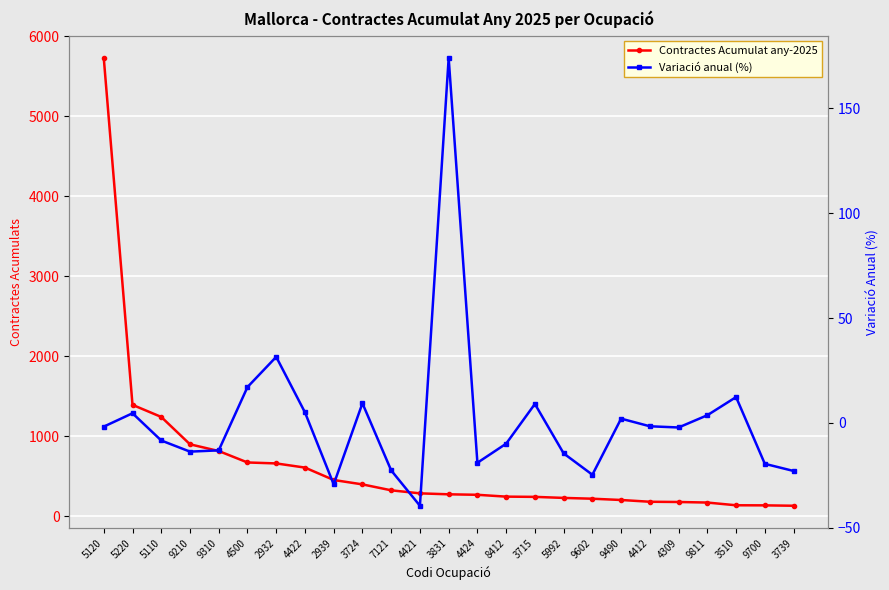

Reading left to right, transcribe all the data shown in this chart.

Contractes Acumulat any-2025: 5120=5727.0	5220=1392.0	5110=1241.0	9210=899.0	9310=815.0	4500=672.0	2932=660.0	4422=608.0	2939=453.0	3724=398.0	7121=324.0	4421=286.0	3831=274.0	4424=268.0	8412=245.0	3715=242.0	5992=229.0	9602=219.0	9490=203.0	4412=181.0	4309=178.0	9811=171.0	3510=137.0	9700=136.0	3739=131.0
Variació anual (%): 5120=-1.8	5220=4.6	5110=-8.4	9210=-13.7	9310=-13.1	4500=17.1	2932=31.5	4422=5.0	2939=-29.3	3724=9.3	7121=-22.7	4421=-39.5	3831=174.0	4424=-19.0	8412=-9.9	3715=9.0	5992=-14.6	9602=-24.7	9490=2.0	4412=-1.6	4309=-2.2	9811=3.6	3510=12.3	9700=-19.5	3739=-22.9